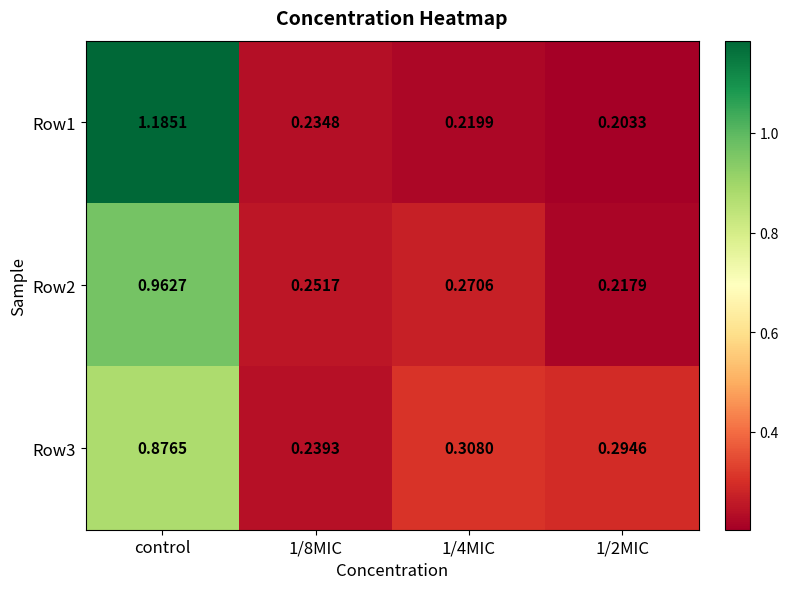

At which category does the chart reach its peak across all series?

control